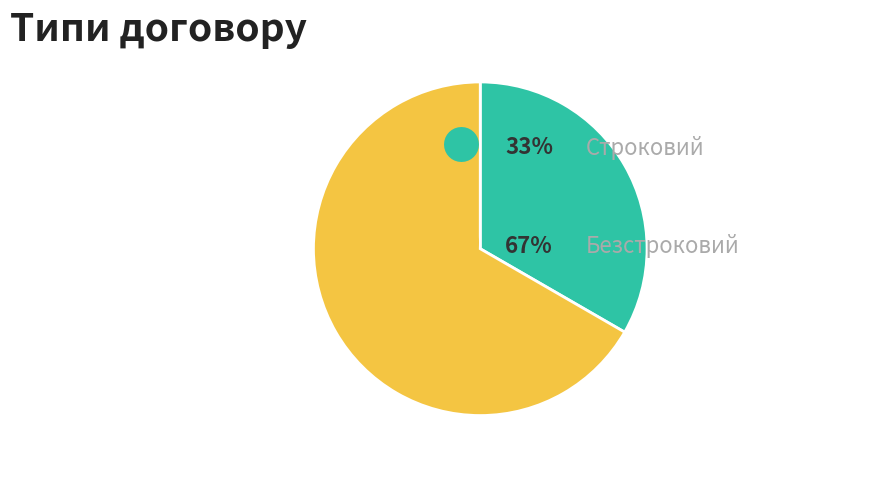

How many segments does this pie chart have?

2